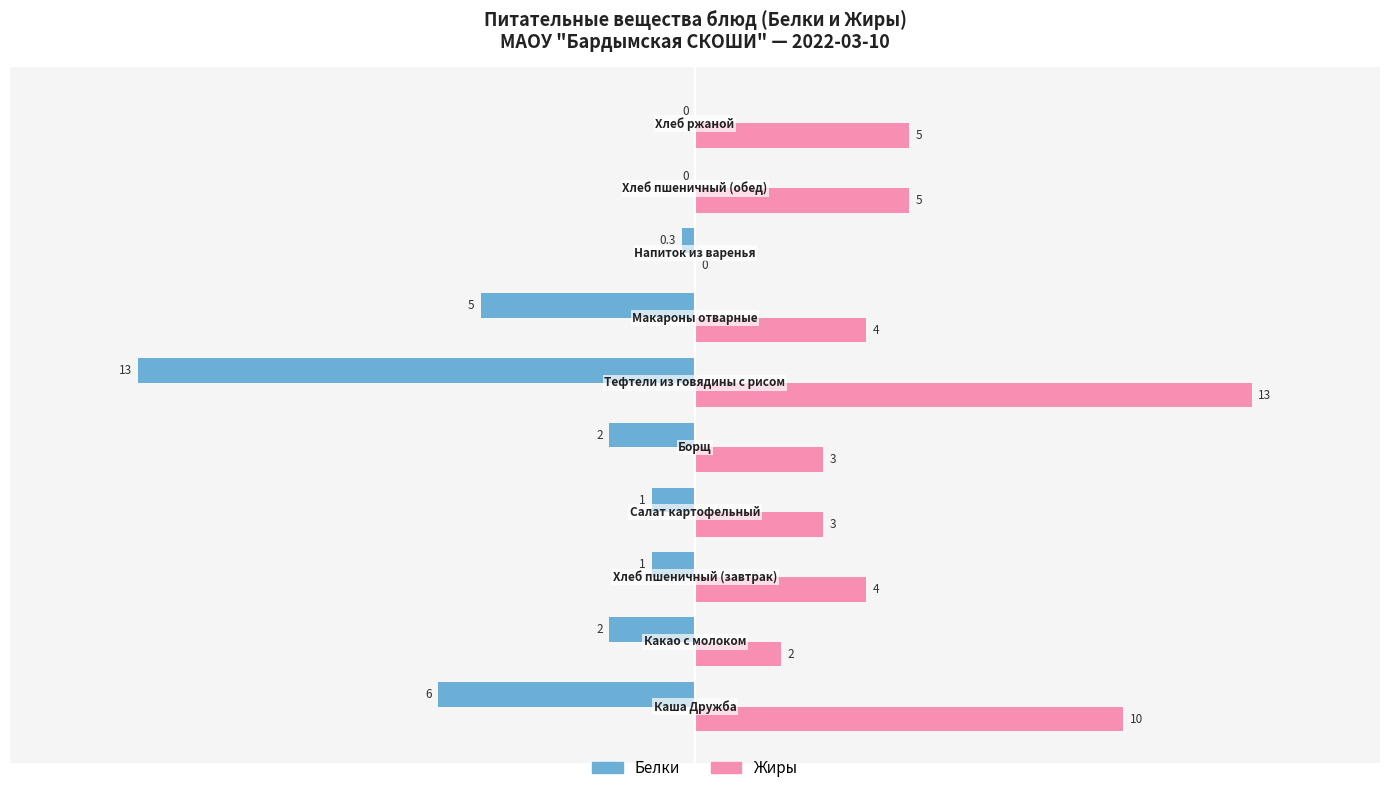

What is the highest value of the Жиры series?

13.0